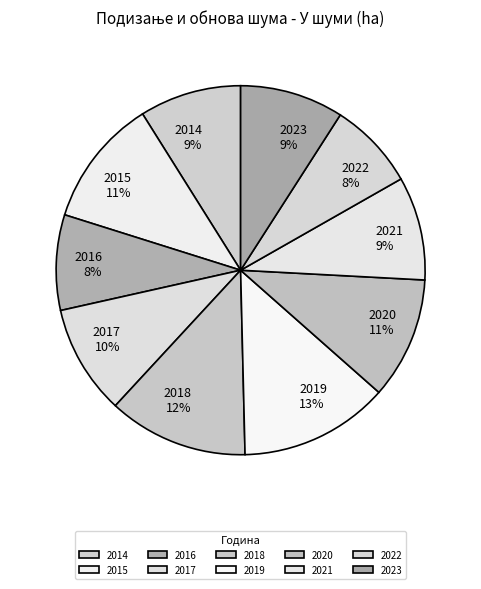

Do 2021 and 2017 together represent more than half of the pie?

No